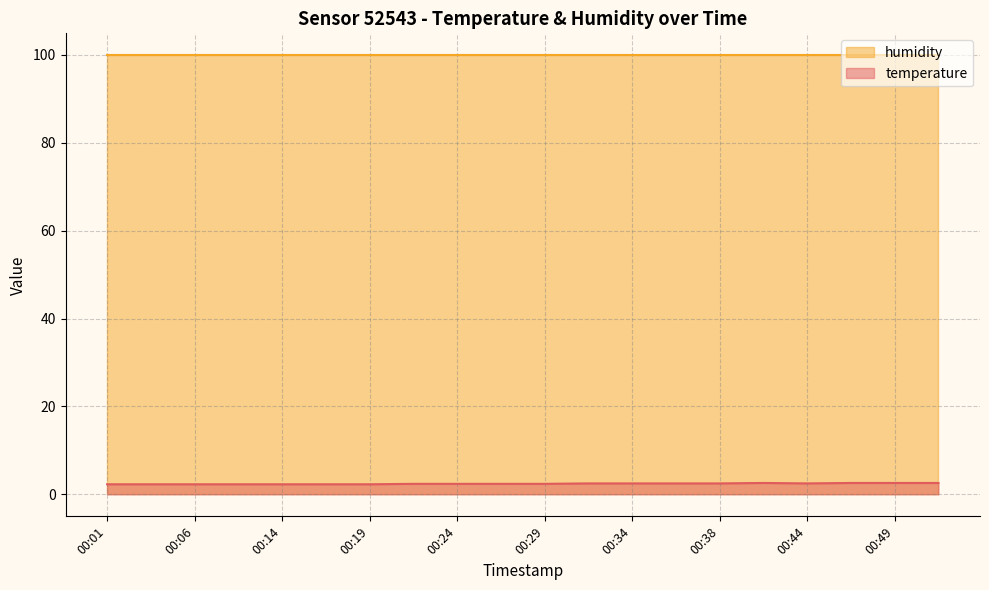

What is the total value across all series at 00:06?

102.2